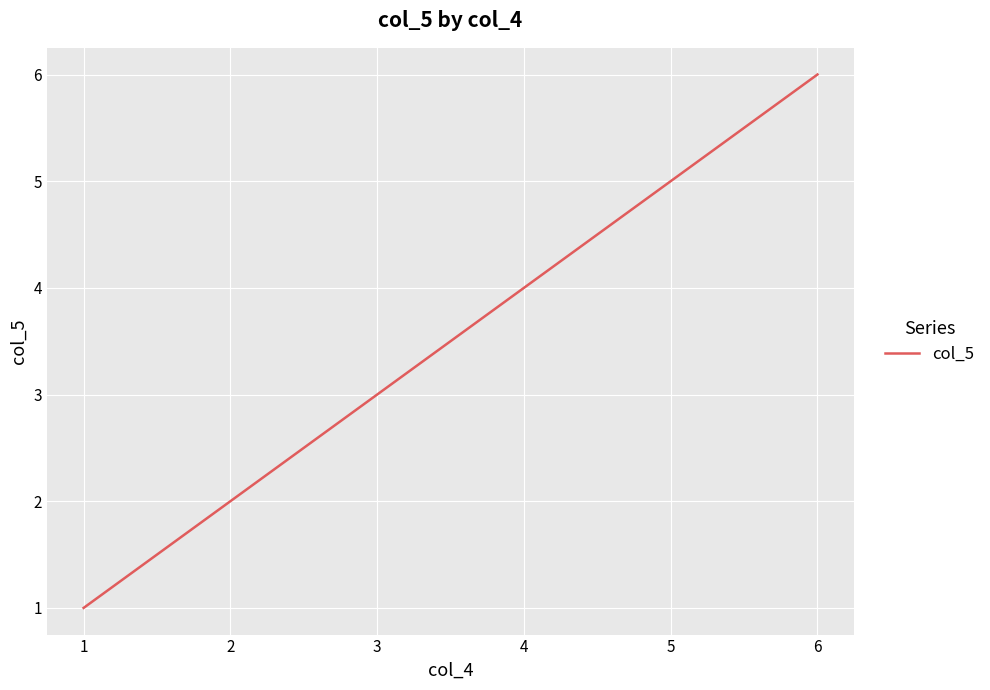

What is the difference between the second highest and minimum values?

4